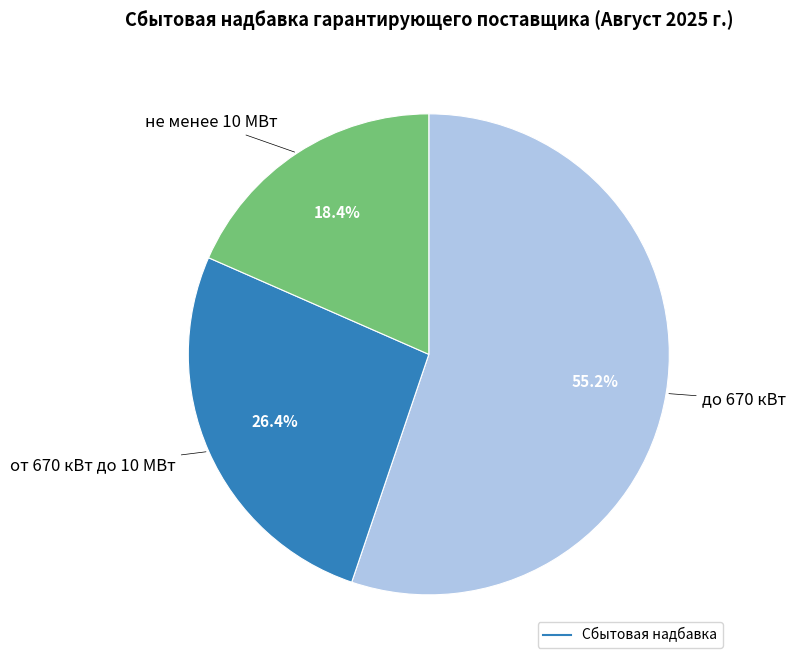

Does any single category account for the majority?

Yes